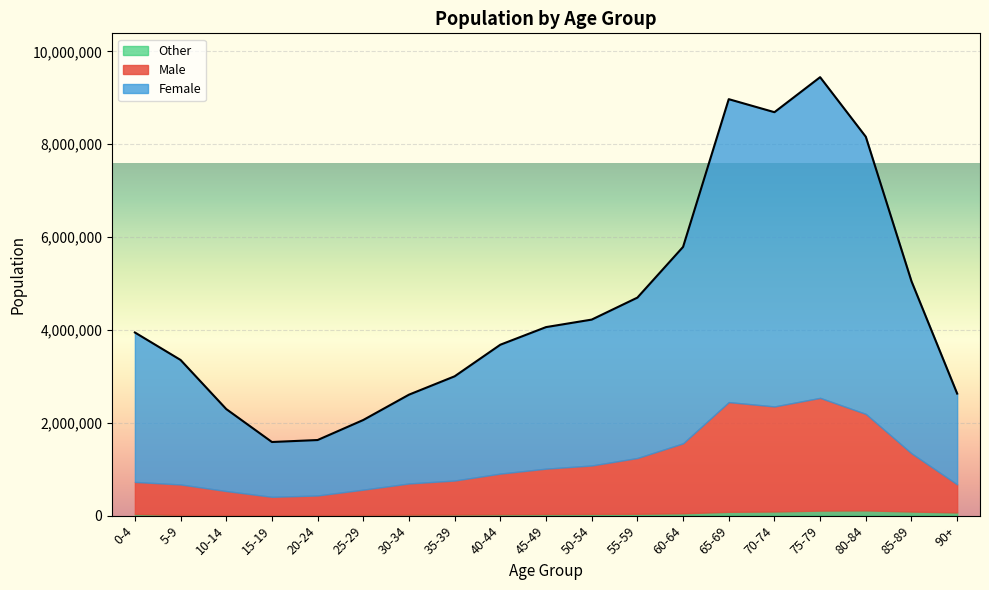

Reading left to right, what are all the values shown in this chart?

Male: 0-4=691401	5-9=656223	10-14=517814	15-19=394902	20-24=422126	25-29=543190	30-34=671780	35-39=732463	40-44=876748	45-49=979097	50-54=1044574	55-59=1201542	60-64=1506890	65-69=2362728	70-74=2262412	75-79=2427709	80-84=2078088	85-89=1254047	90+=604368
Female: 0-4=3218784	5-9=2681667	10-14=1766150	15-19=1180439	20-24=1194243	25-29=1500498	30-34=1912604	35-39=2245010	40-44=2775704	45-49=3048627	50-54=3142025	55-59=3454024	60-64=4230145	65-69=6524357	70-74=6337425	75-79=6906738	80-84=5968688	85-89=3705420	90+=1955294
Other: 0-4=34498	5-9=15195	10-14=11571	15-19=10493	20-24=12038	25-29=16393	30-34=20931	35-39=23564	40-44=28672	45-49=32559	50-54=35372	55-59=39819	60-64=50575	65-69=82361	70-74=89210	75-79=108400	80-84=113055	85-89=88323	90+=68873